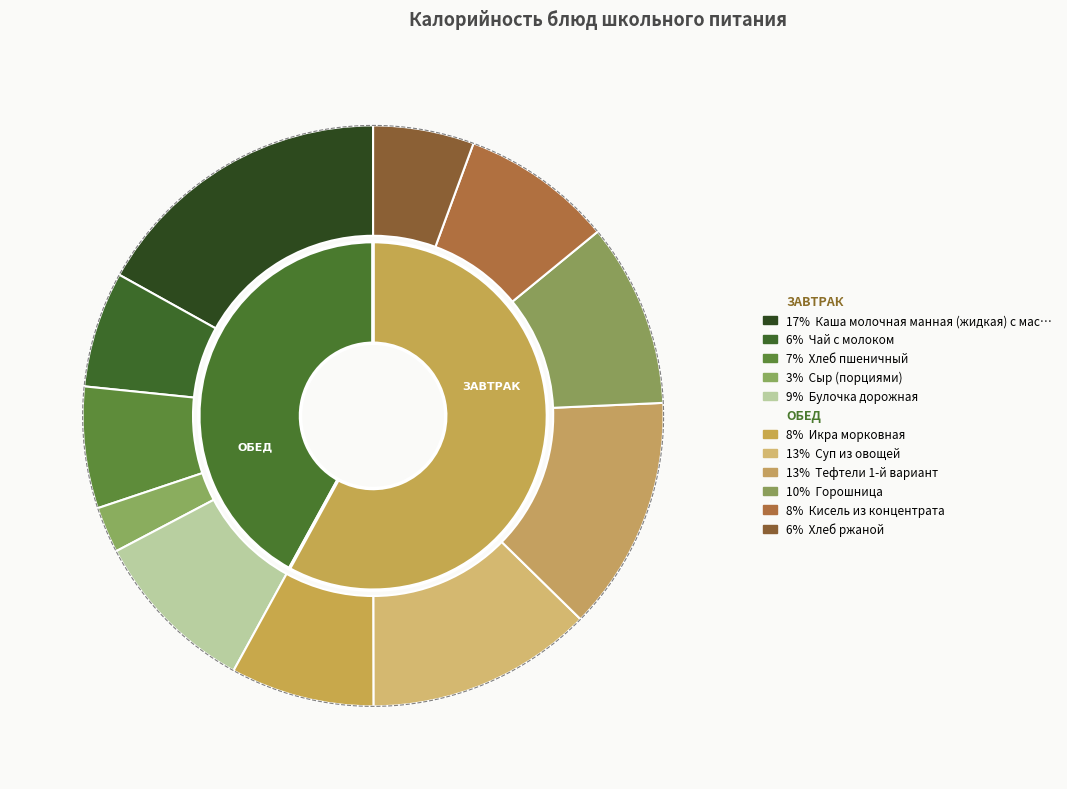

Between Тефтели 1-й вариант and Булочка дорожная, which is larger?

Тефтели 1-й вариант